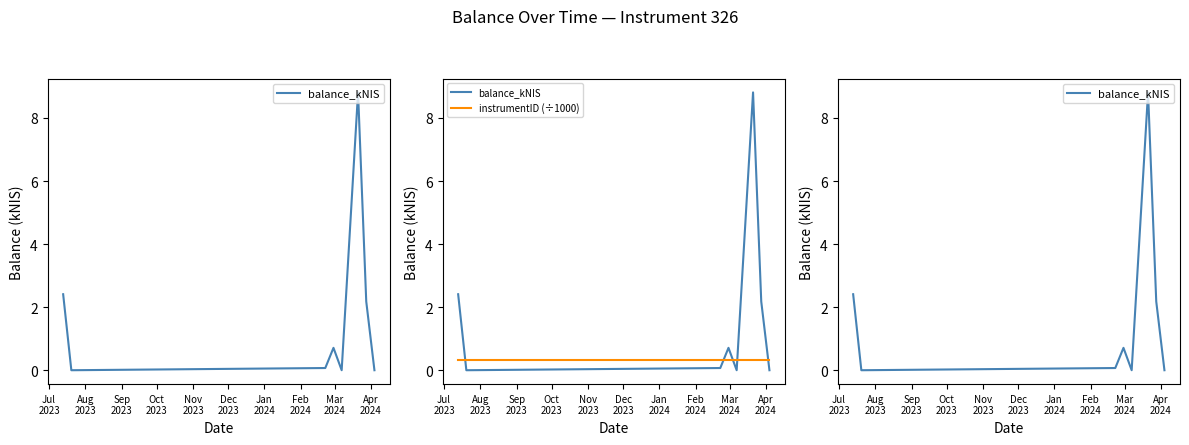

Reading left to right, extract all data points from this chart.

balance_kNIS: 2.4	0.0	0.1	0.7	0.0	8.8	2.2	0.0
instrumentID (÷1000): 0.3	0.3	0.3	0.3	0.3	0.3	0.3	0.3